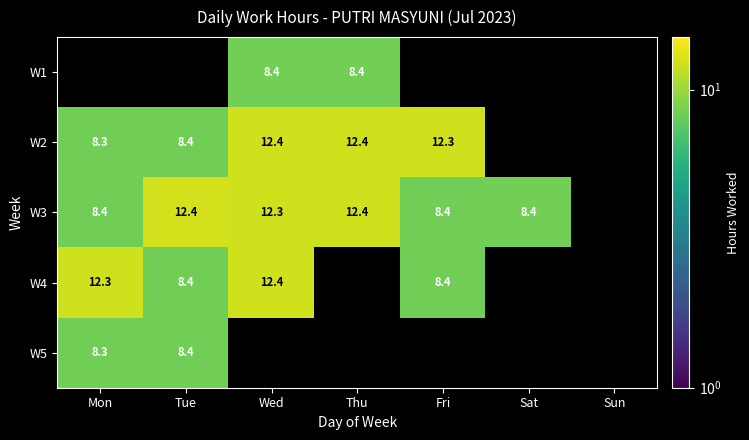

Which series has the widest spread of values?

W2